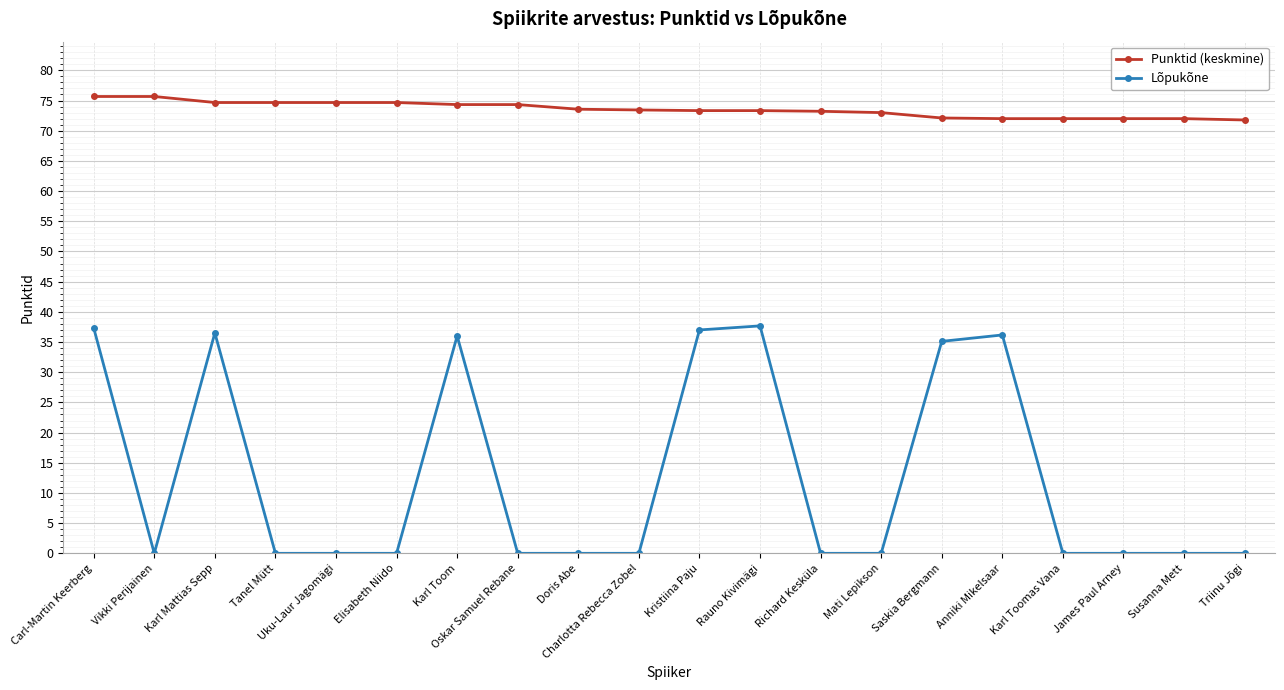

True or false: Lõpukõne and Punktid (keskmine) cross at least once.

False